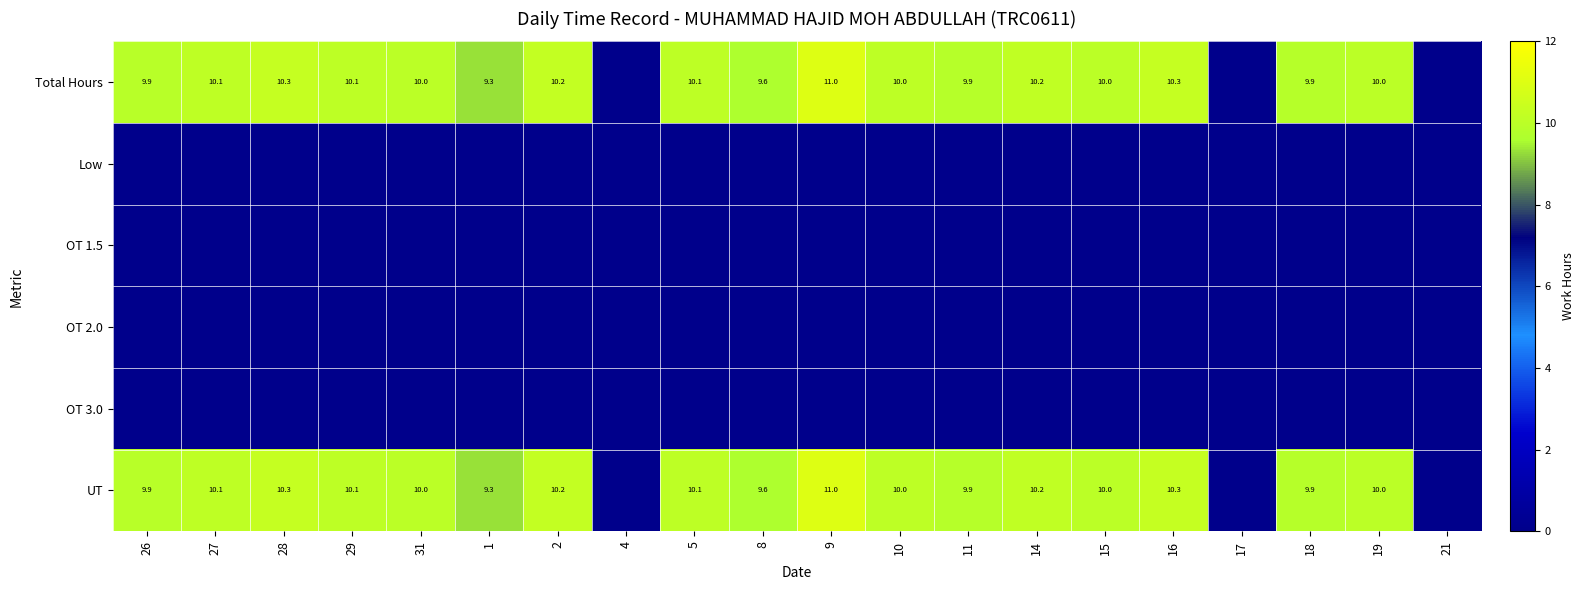

At how many categories does at least one series exceed 6?

17